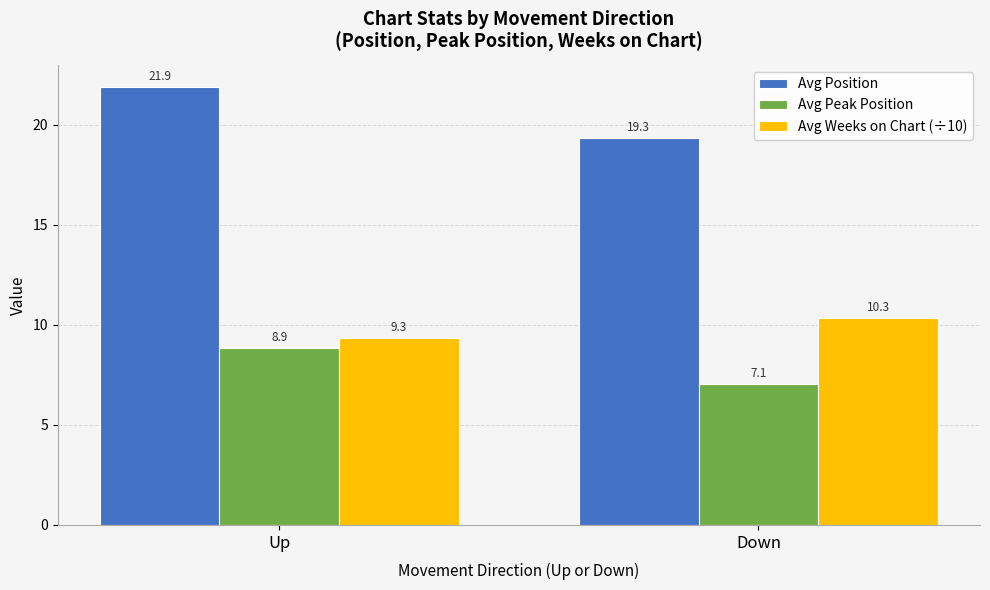

What is the maximum value for Avg Weeks on Chart (÷10)?

10.3